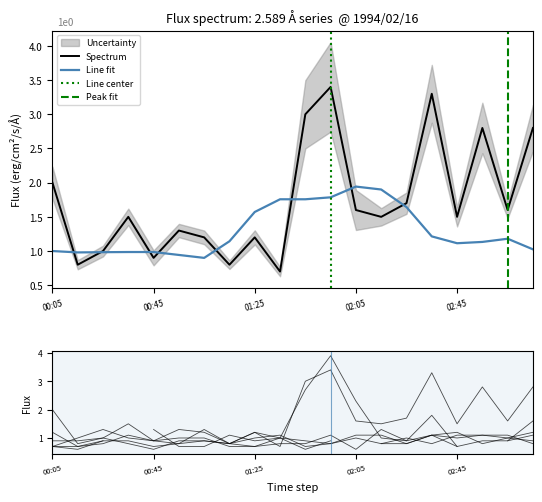

Which label corresponds to the largest value in the chart?

1994/02/16 01:55